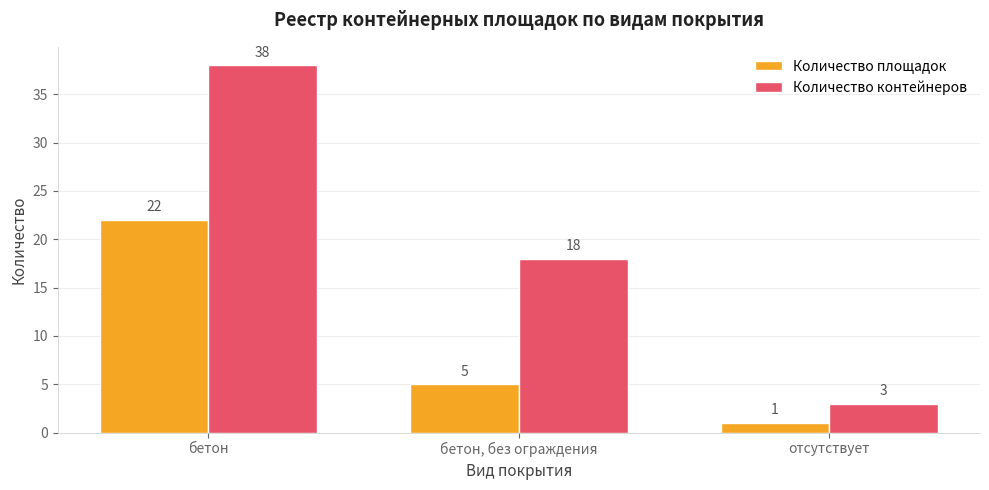

What is the total value across all series at бетон, без ограждения?

23